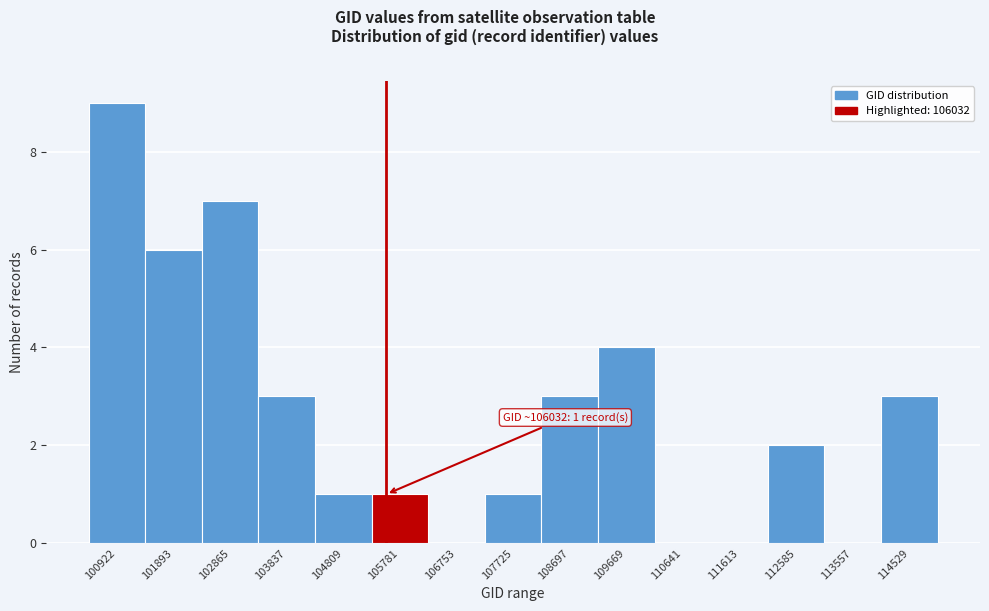

Reading left to right, list all the values displayed in this chart.

100922=9	101893=6	102865=7	103837=3	104809=1	105781=1	106753=0	107725=1	108697=3	109669=4	110641=0	111613=0	112585=2	113557=0	114529=3